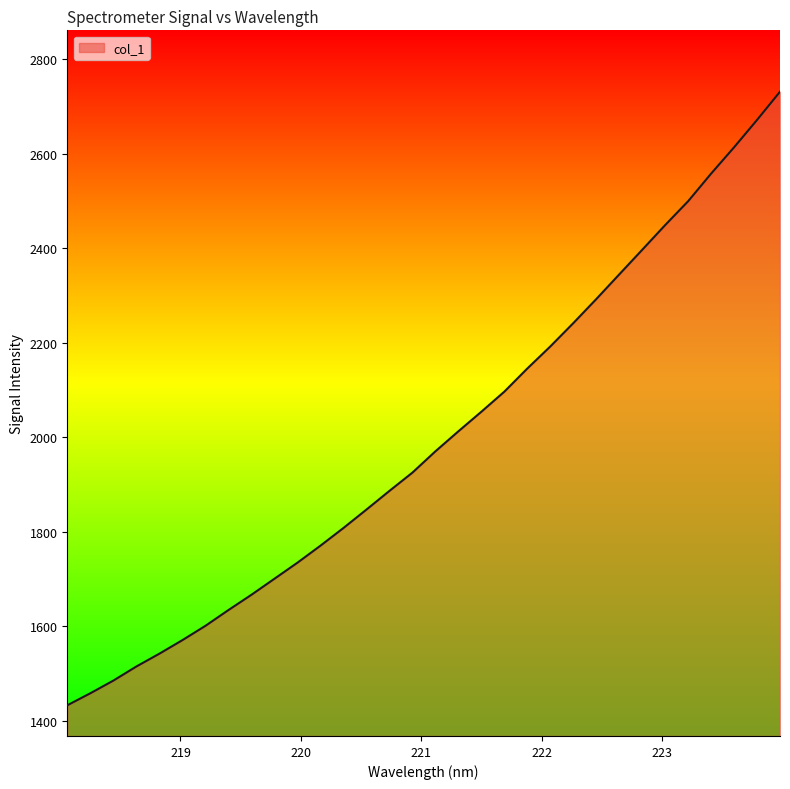

What is the difference between the maximum and minimum values?

1297.8